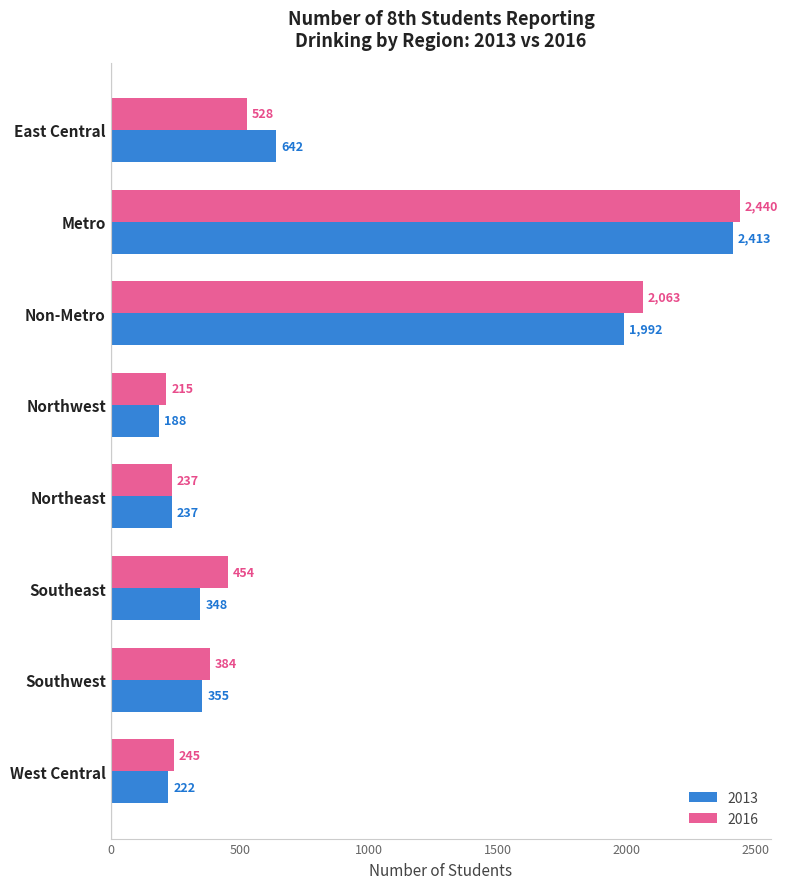

At how many categories does at least one series exceed 1620?

2